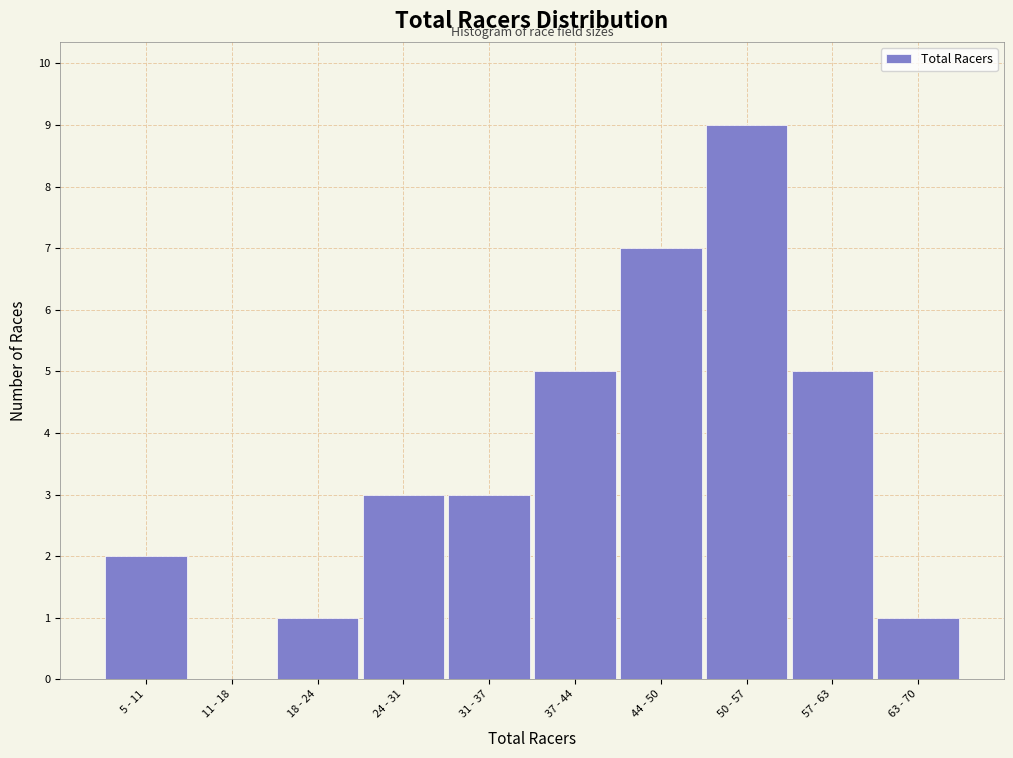

Is it true that the value at 5 - 11 is 1?

False